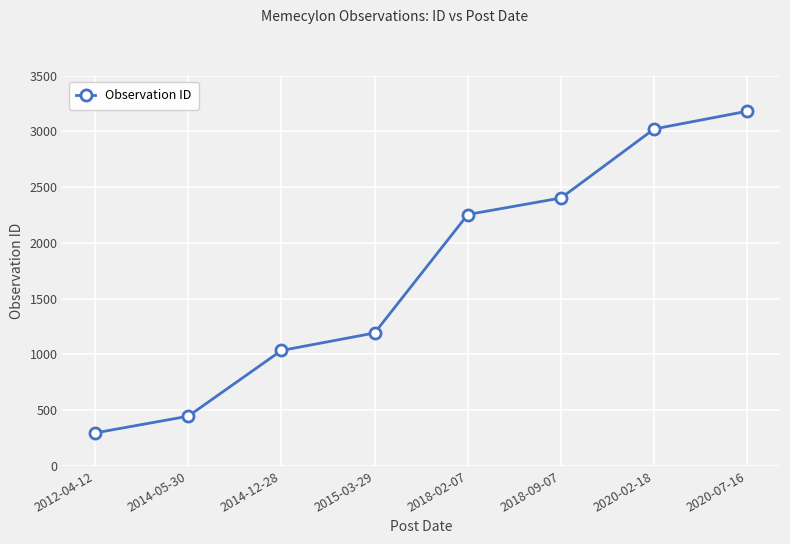

The chart shows a value of 1640 at 2014-12-28. True or false?

False